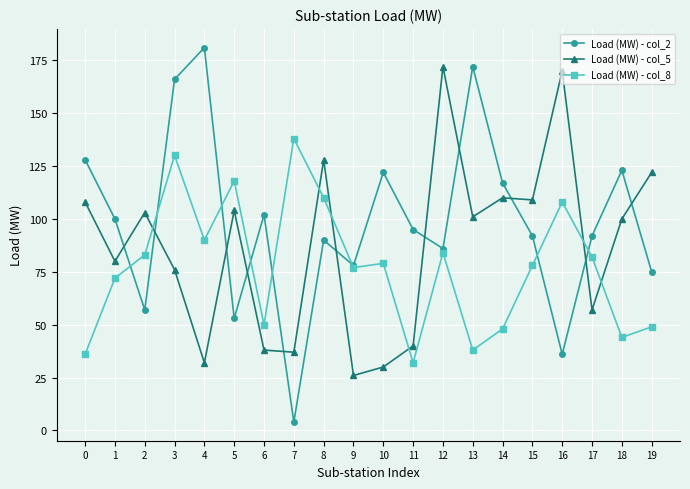

What is the sum of all Load (MW) - col_5 values?

1743